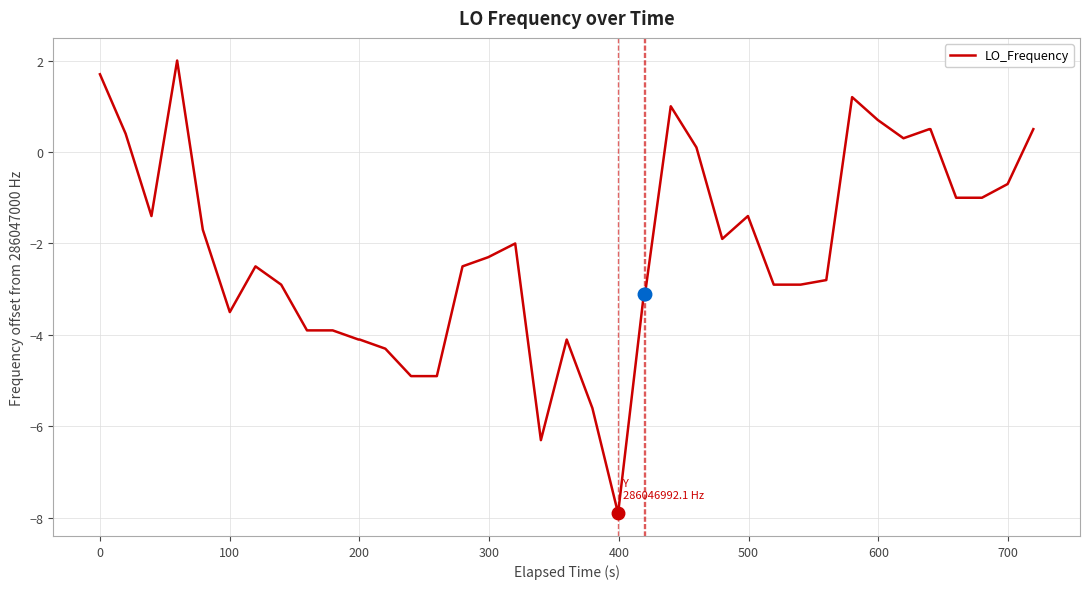

What is the greatest value displayed?

2.0